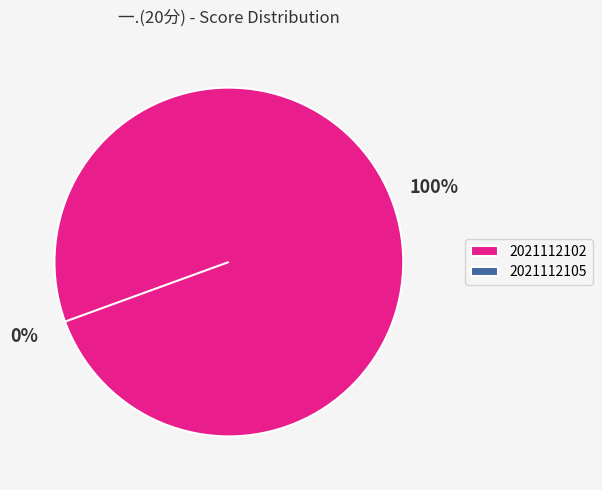

Is there any slice that represents more than half of the pie?

Yes